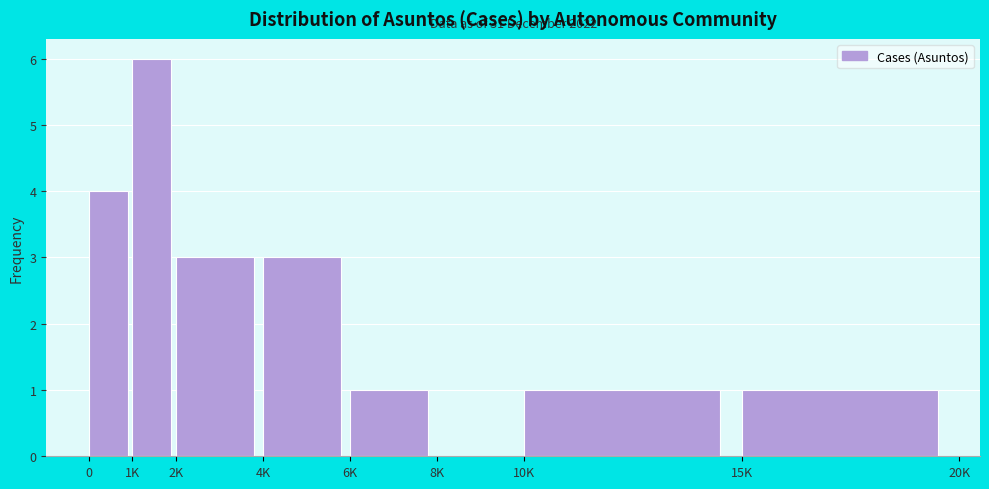

Reading left to right, transcribe all the data shown in this chart.

0=4	1K=6	2K=3	4K=3	6K=1	8K=0	10K=1	15K=1